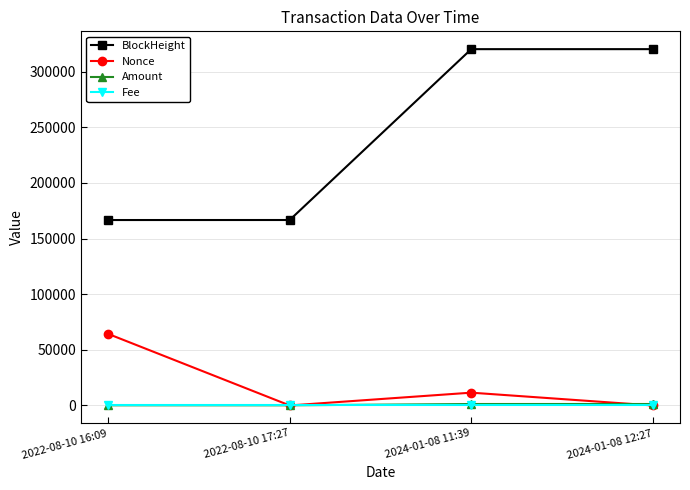

True or false: BlockHeight has a value of 83042.4 at 2022-08-10 16:09.

False